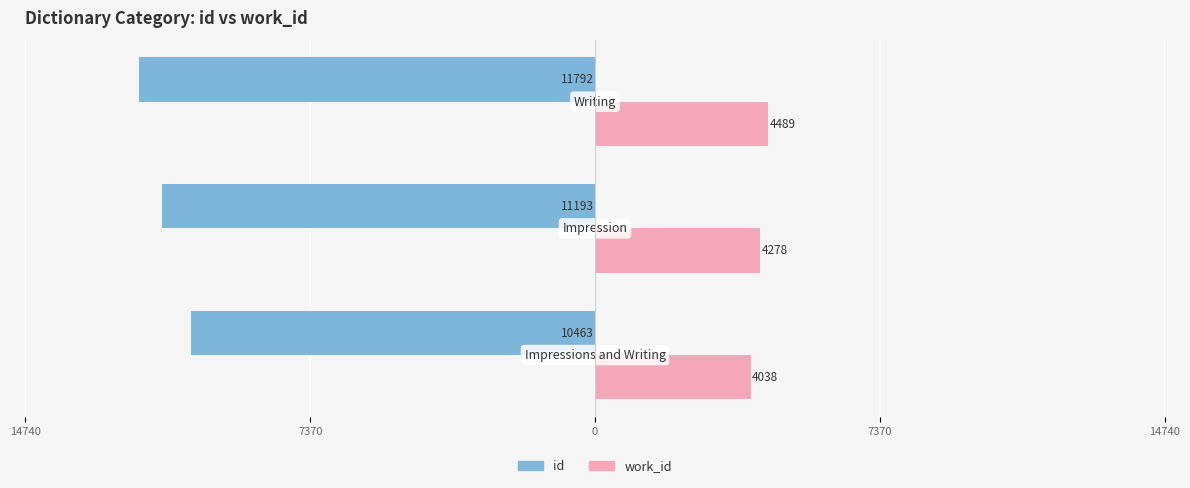

What are all the series names shown in the legend?

id, work_id